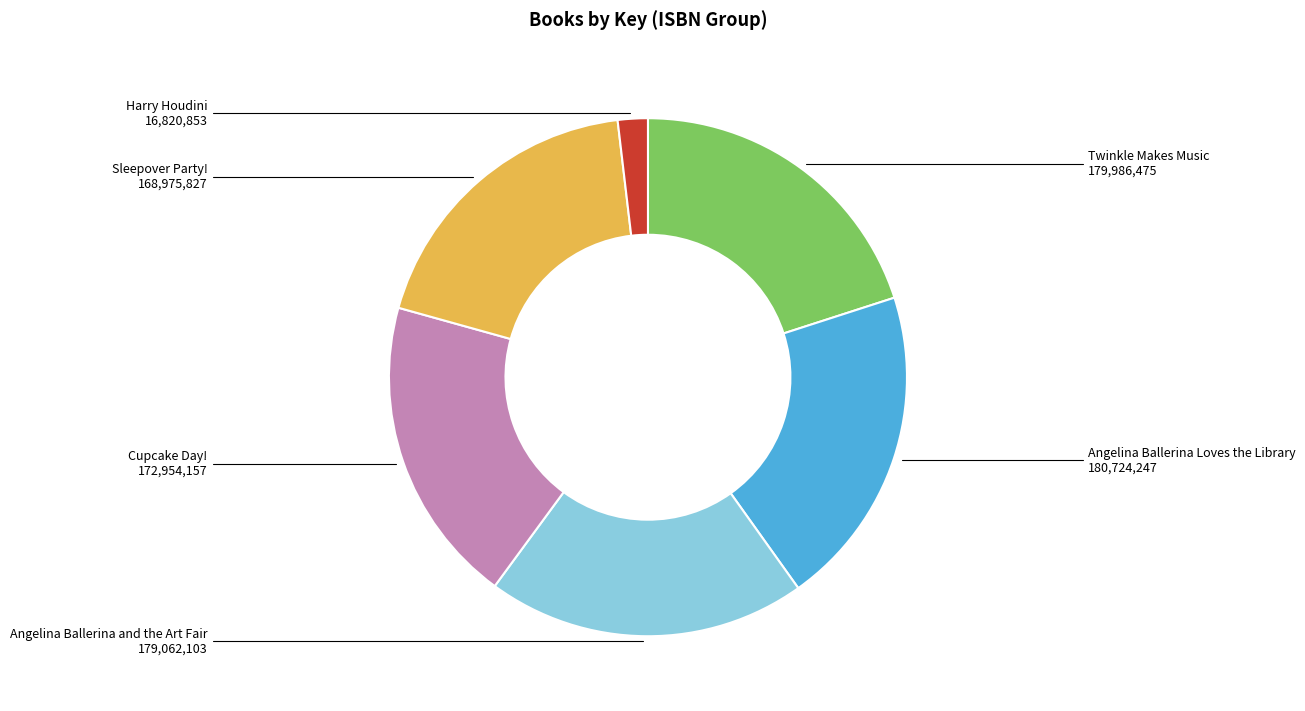

Is there a majority slice in this chart?

No